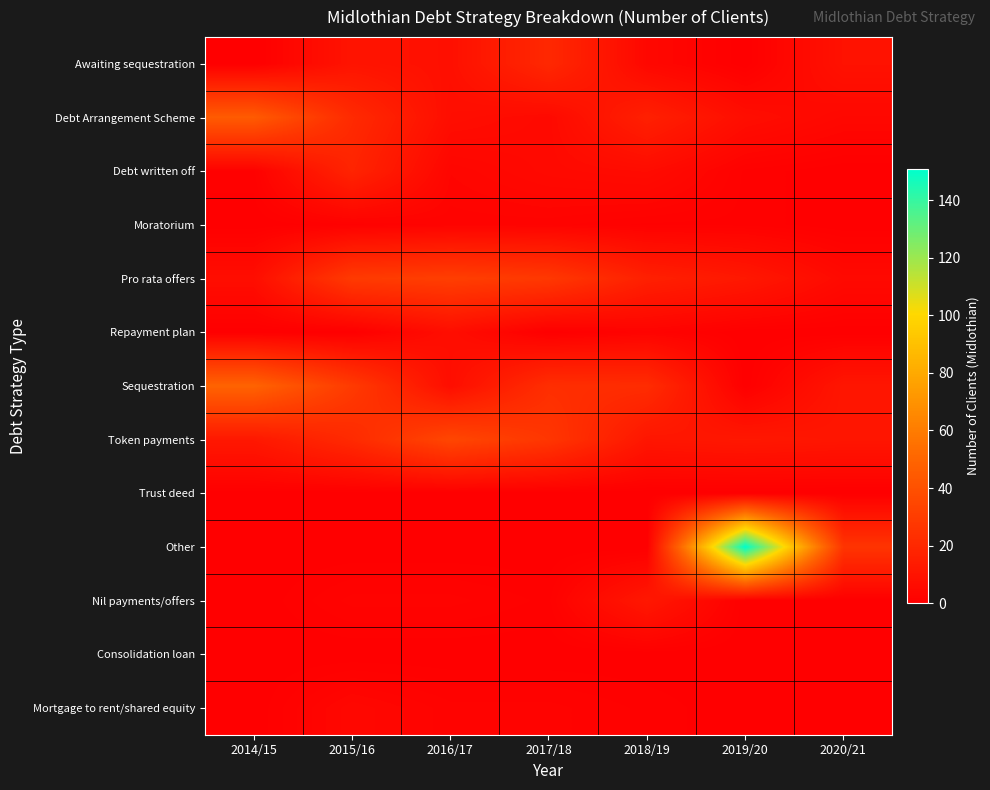

Rank the series at 2020/21 from lowest to highest value.

Debt written off, Moratorium, Repayment plan, Trust deed, Nil payments/offers, Consolidation loan, Mortgage to rent/shared equity, Debt Arrangement Scheme, Pro rata offers, Awaiting sequestration, Sequestration, Token payments, Other